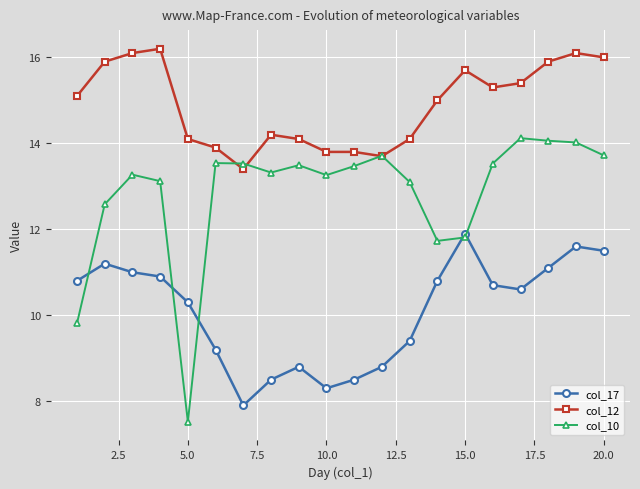

True or false: col_17 and col_12 intersect in this chart.

False